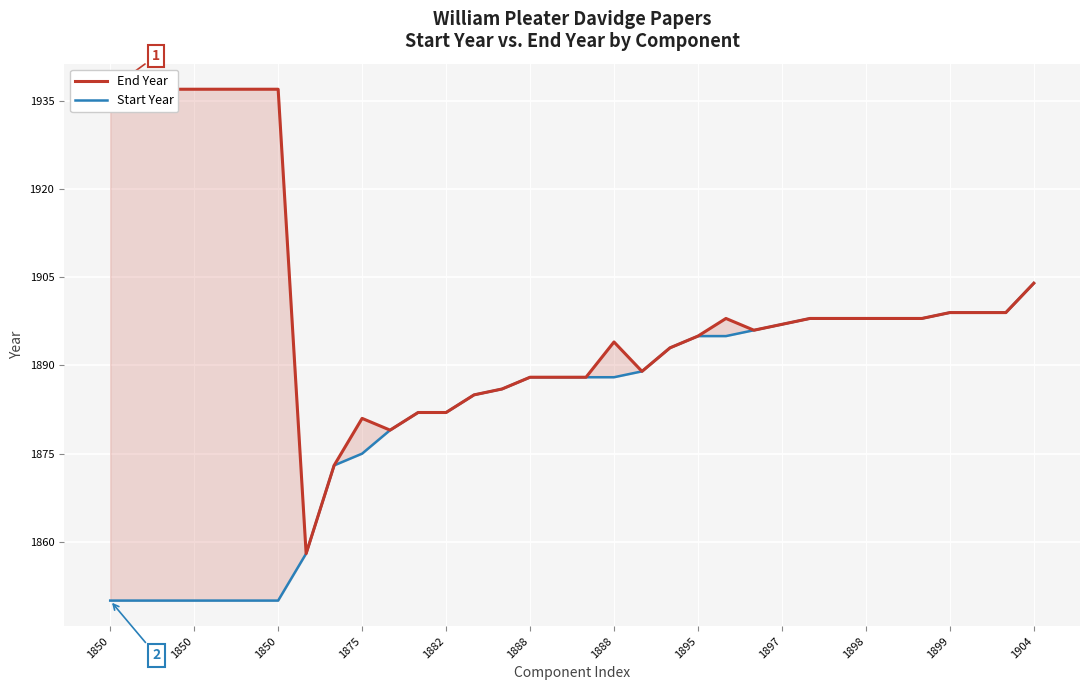

List the series in order of their overall mean, highest first.

End Year, Start Year